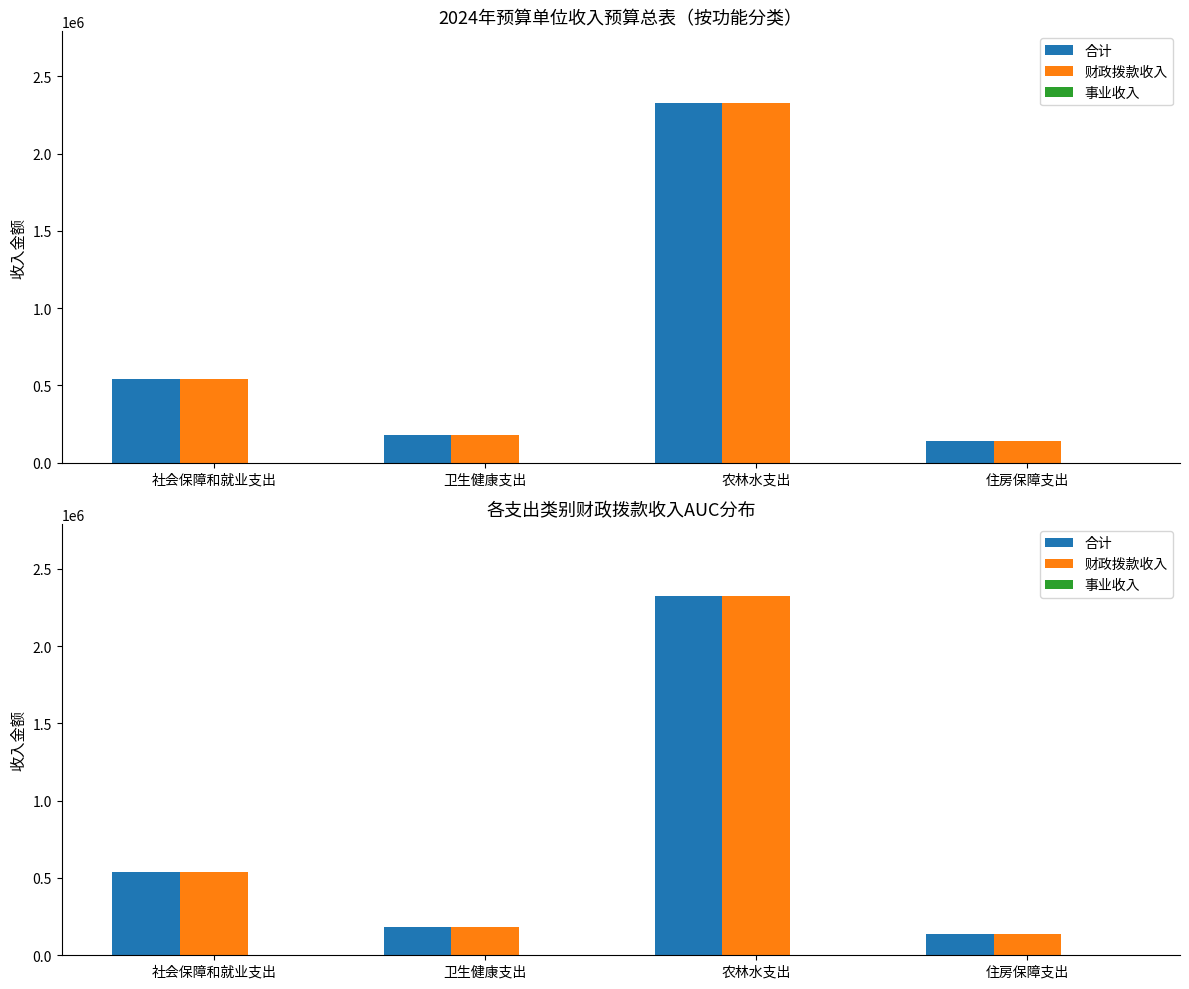

How many data points in 财政拨款收入 are less than 540197?

2